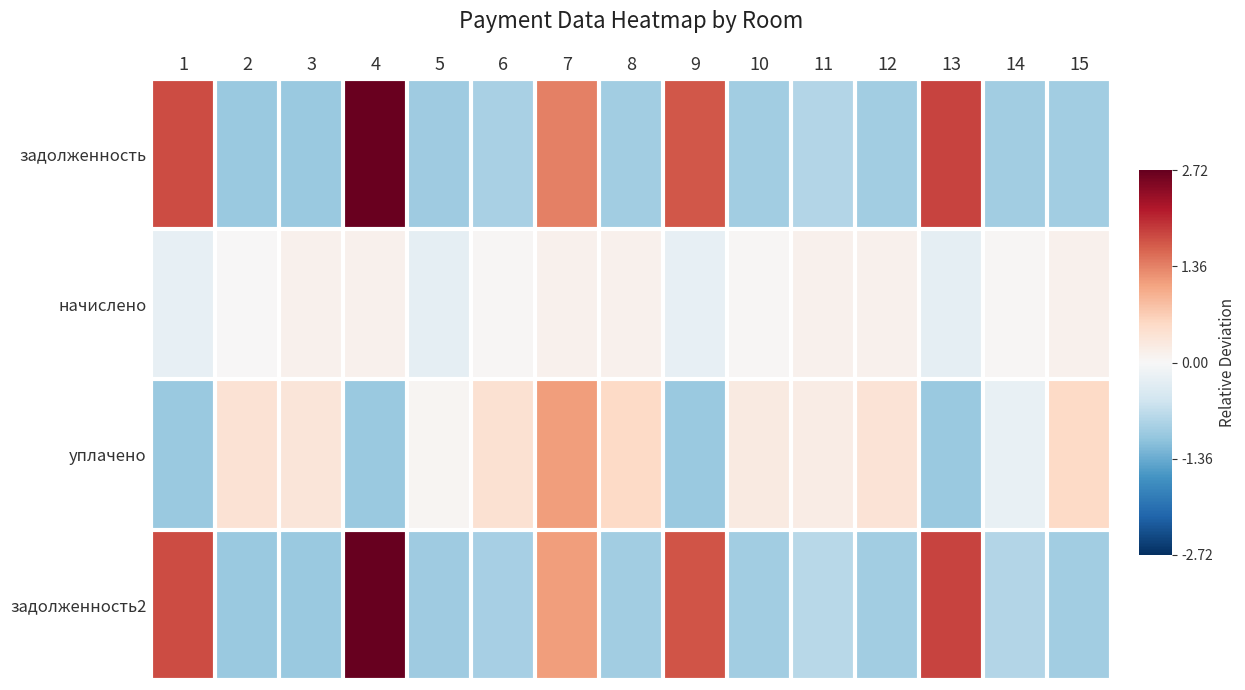

What is the difference between the highest and lowest values at 2?

1.4